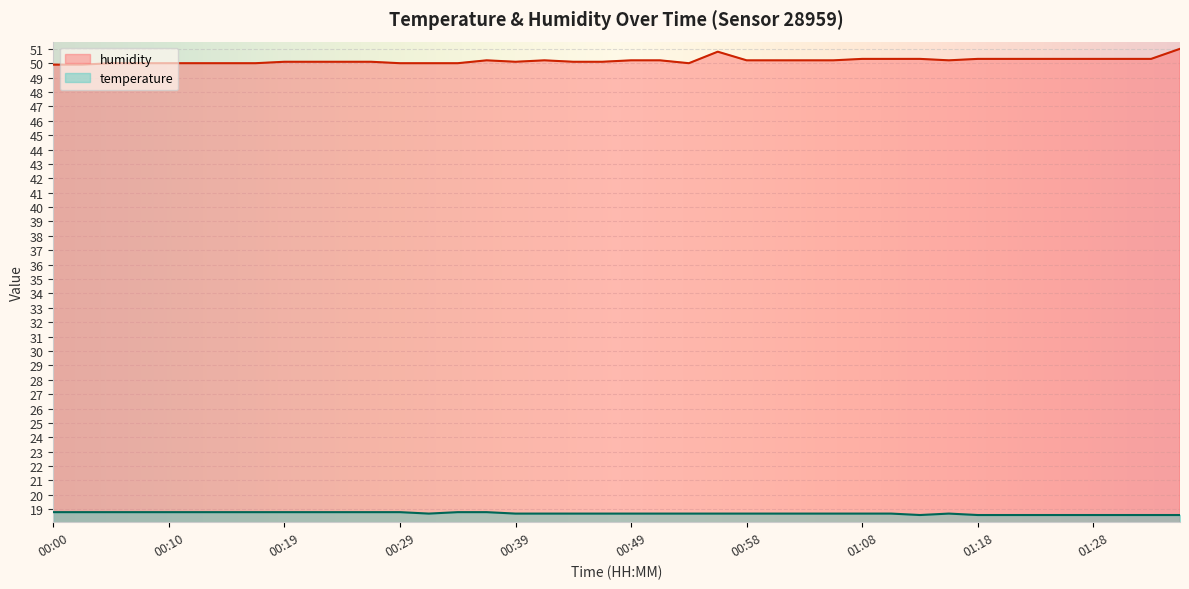

Is the value of temperature at 00:29 greater than the value of humidity at 00:17?

No